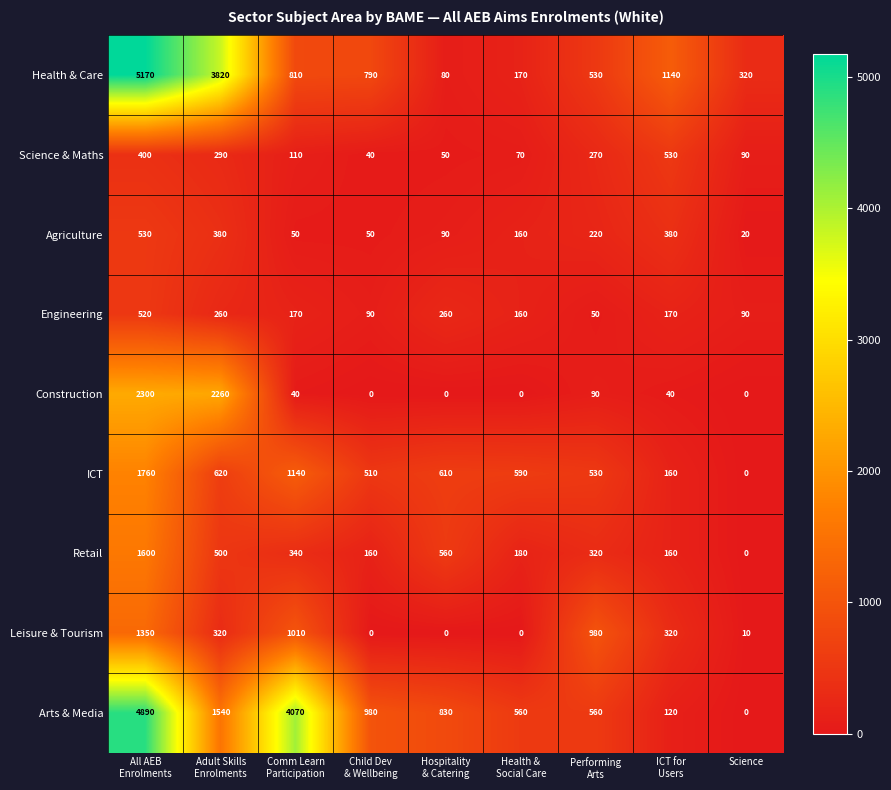

What is the difference between the maximum and second lowest values in the Engineering series?

430